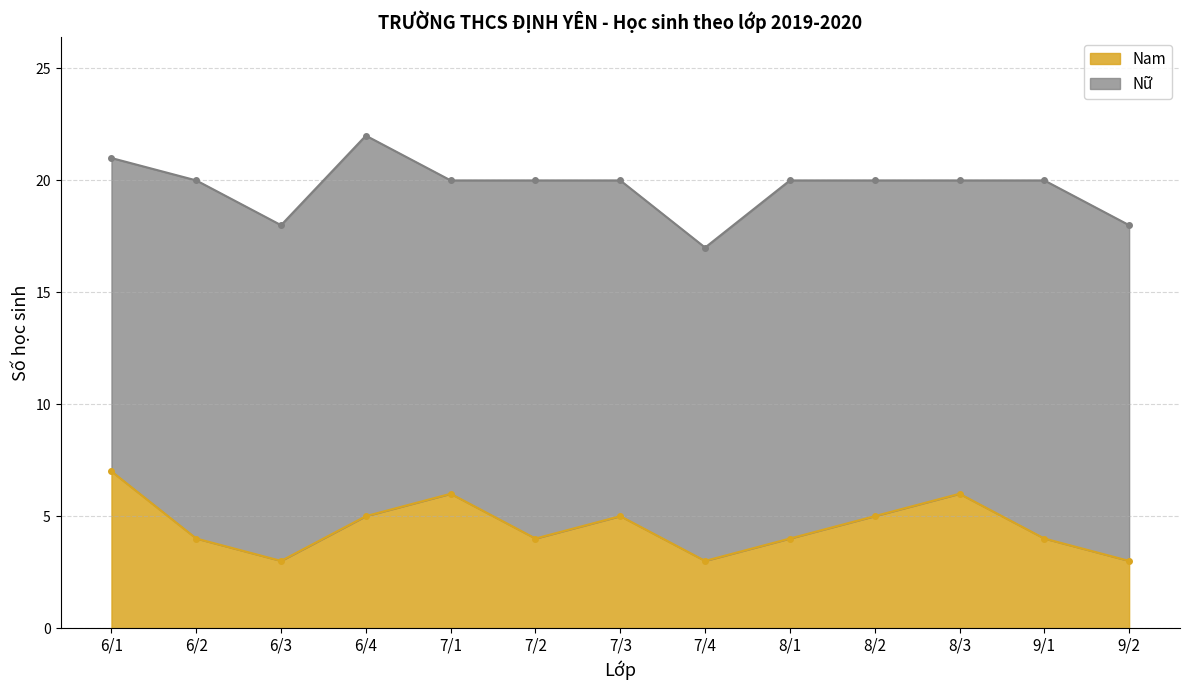

How many values are between 4 and 5?

7